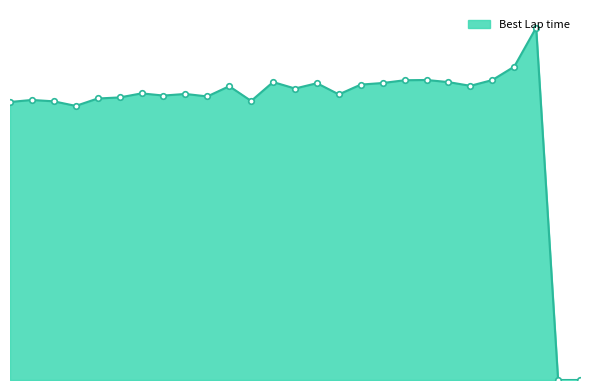

Does the chart have visible grid lines?

No